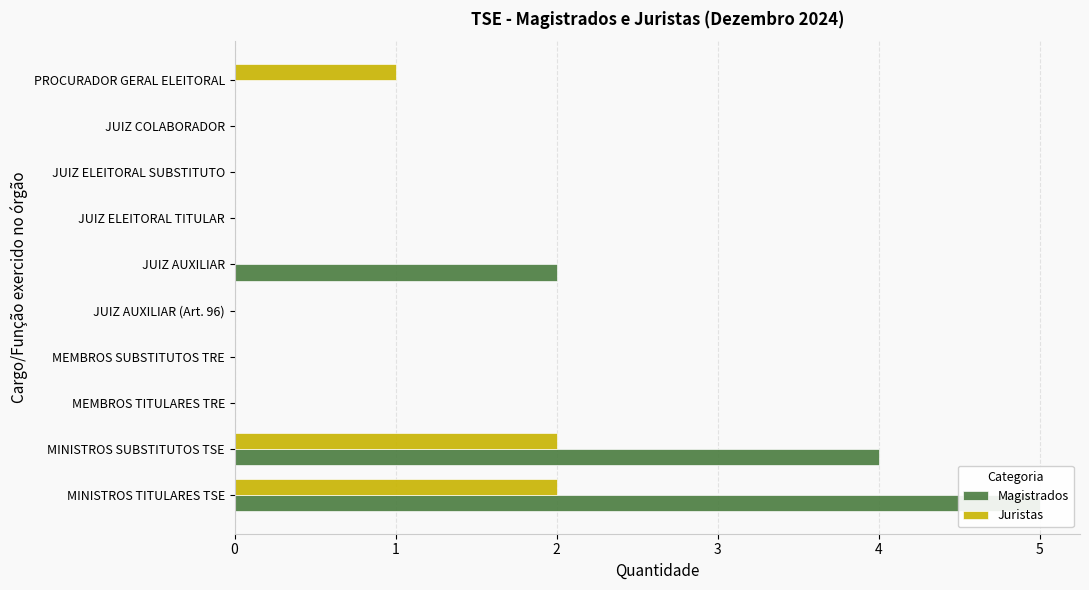

Which series has the largest range (max minus min)?

Magistrados